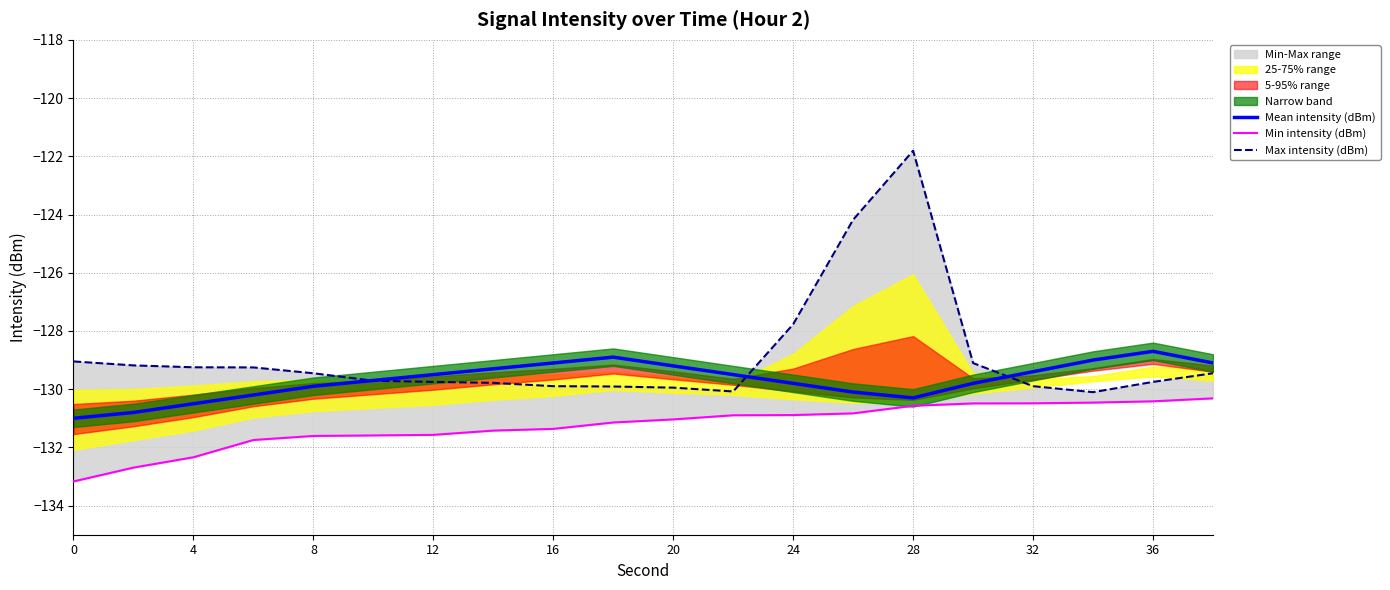

True or false: Mean intensity (dBm) has a value of -55.0 at 20.

False